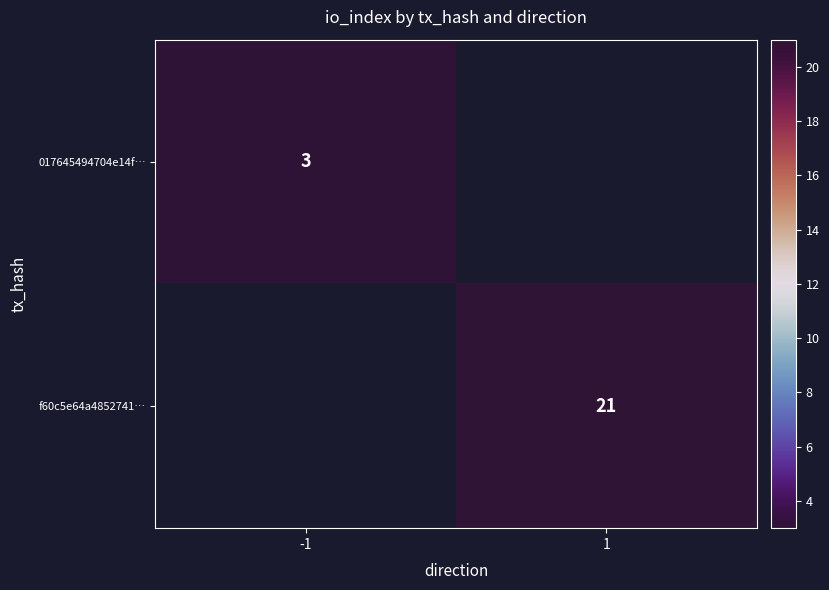

Is it true that f60c5e64a4852741… equals 21 at 1?

True